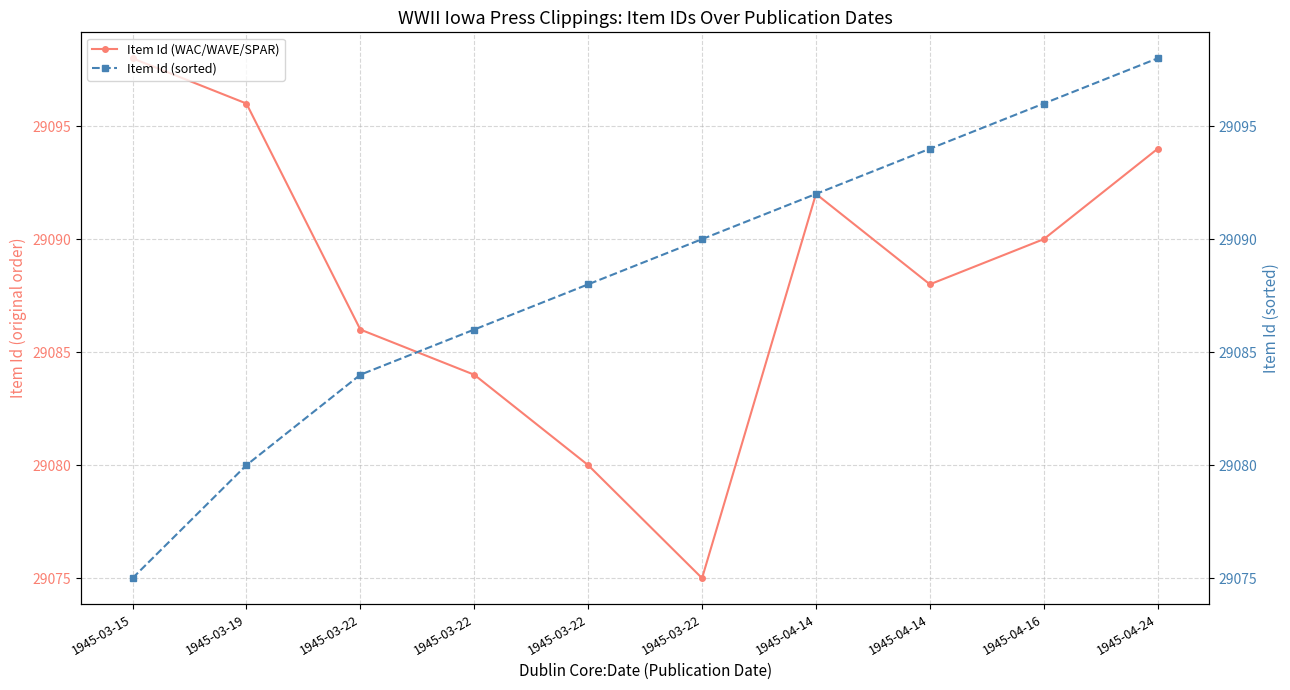

At which label is Item Id (sorted) closest to 29086?

1945-03-22